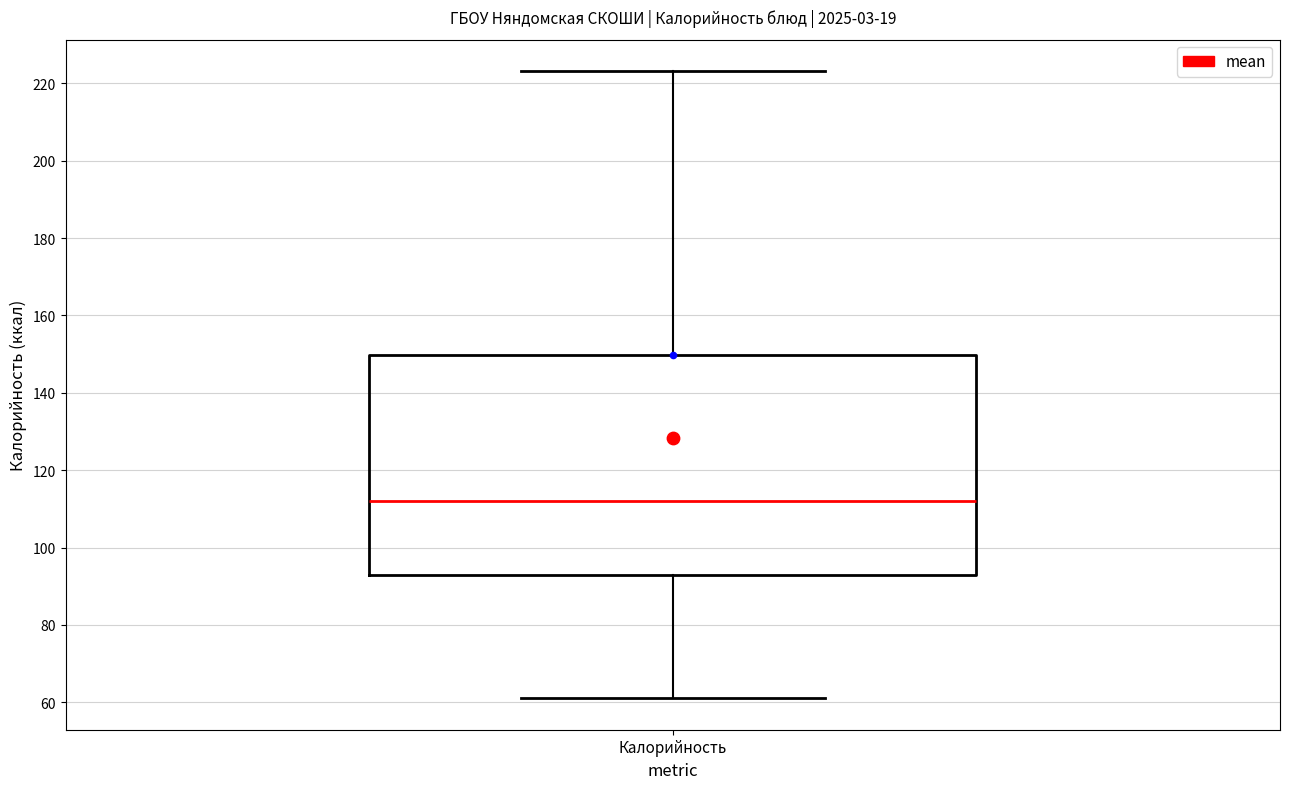

Transcribe this box plot: give where the median line is, the range the box spans, and where the two whiskers end, as read against the y-axis. The values are not printed on the chart, so give them approximately, as read against the axis.

median 112, box 92 to 150, whiskers 62 to 224